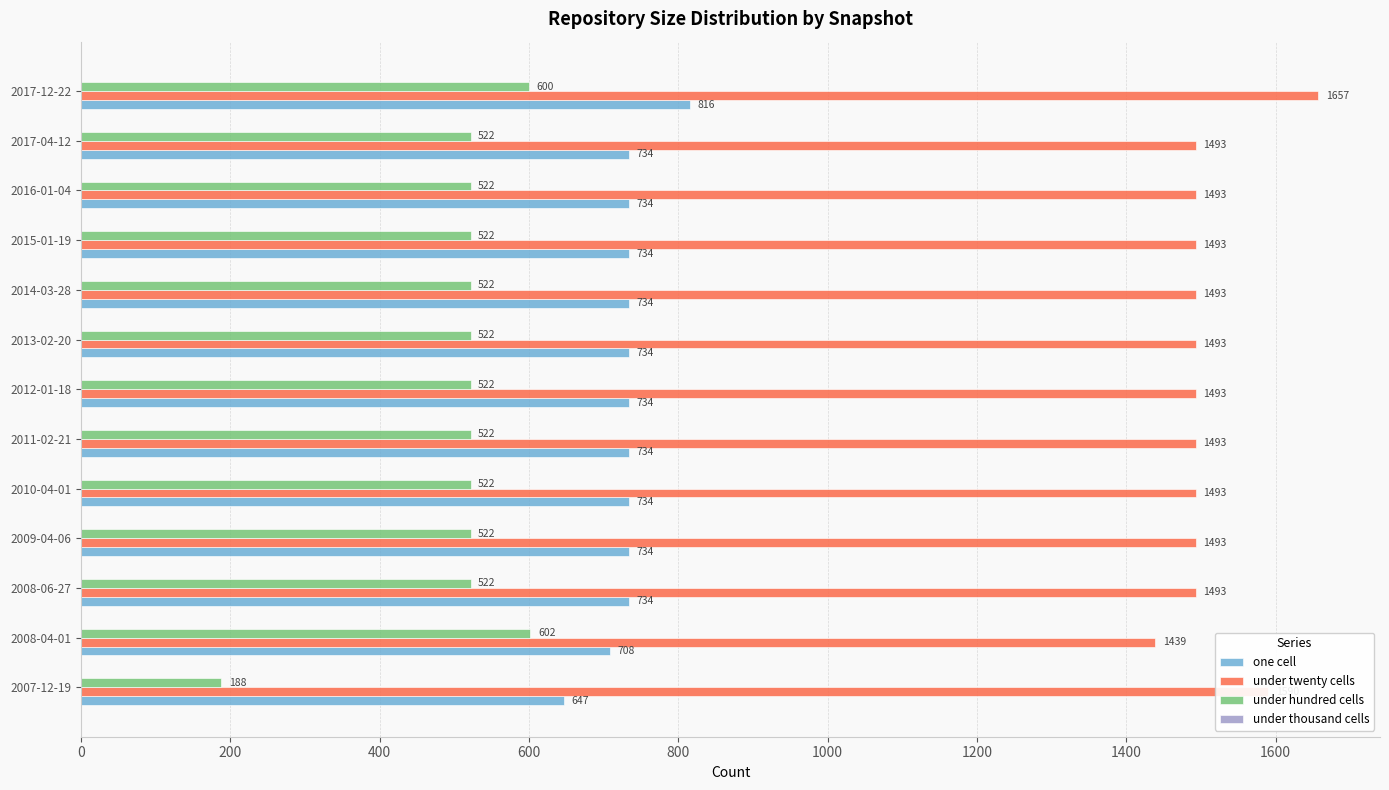

Which series has the widest spread of values?

under hundred cells